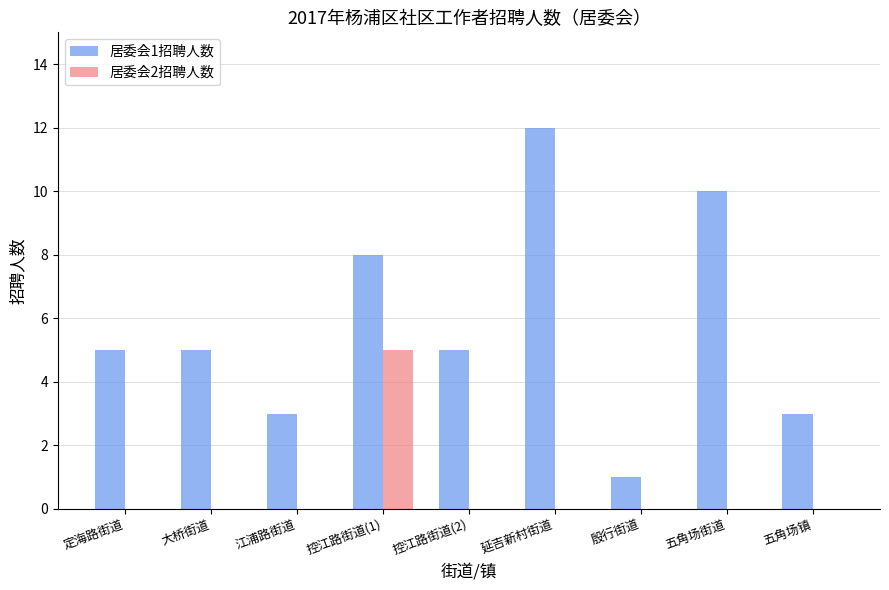

Which series has the widest spread of values?

居委会1招聘人数